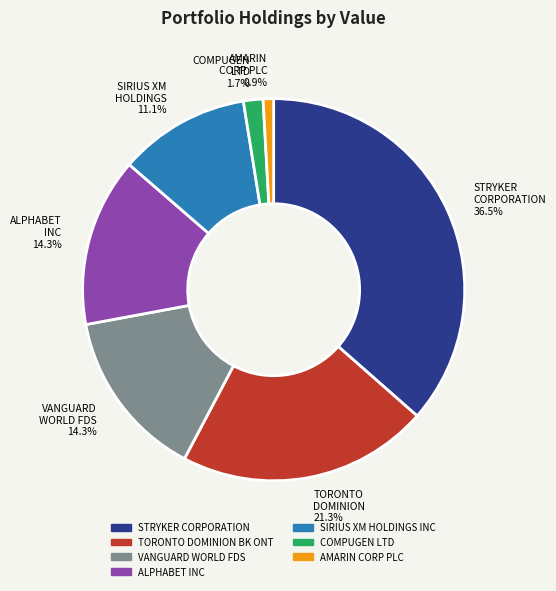

What is the total percentage of STRYKER CORPORATION and AMARIN CORP PLC?

37.4%